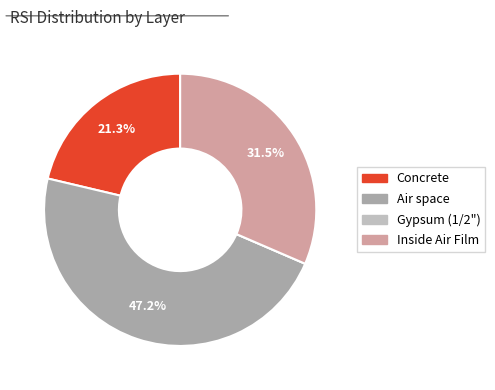

What is the largest slice in the pie chart?

Air space